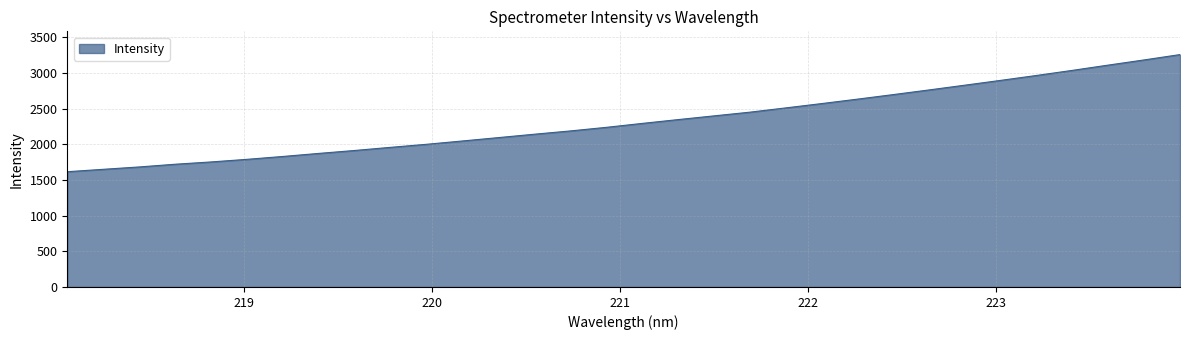

What is the minimum value shown in the chart?

1614.9